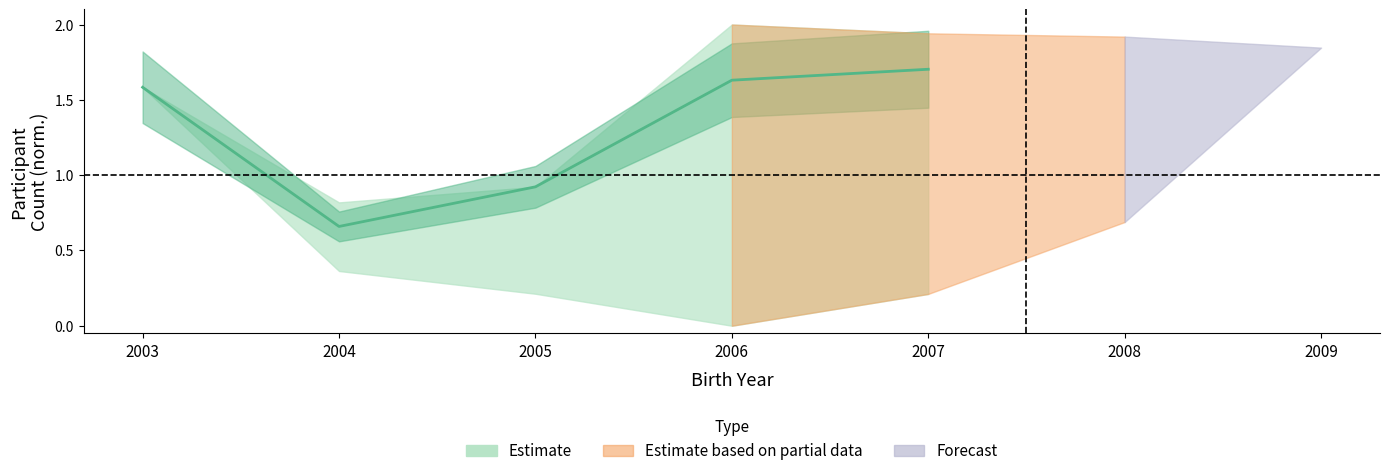

Rank the categories by value from lowest to highest.

2004, 2005, 2003, 2006, 2007